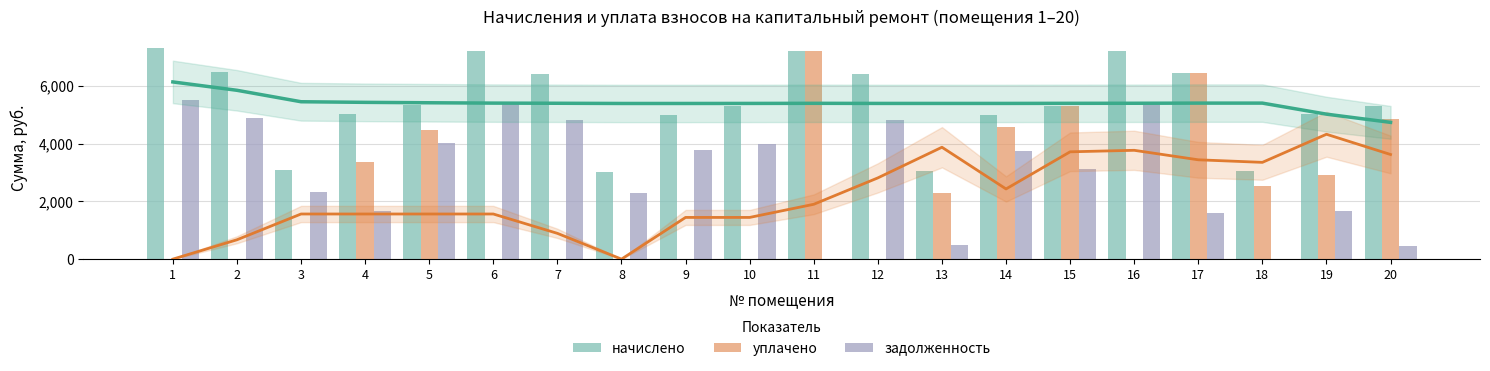

What are all the series names shown in the legend?

начислено, уплачено, задолженность